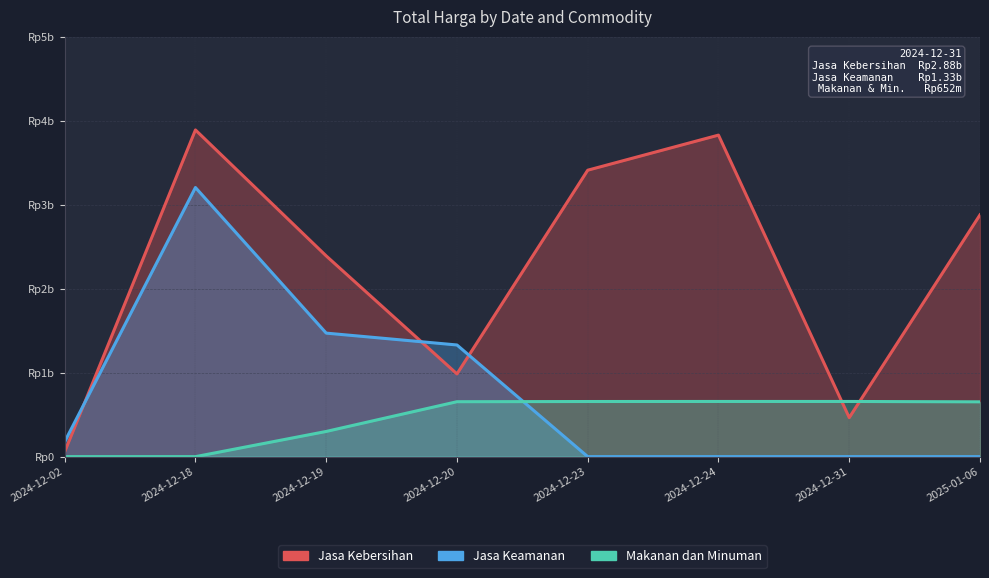

Which series changed the most between 2024-12-20 and 2025-01-06?

Jasa Kebersihan